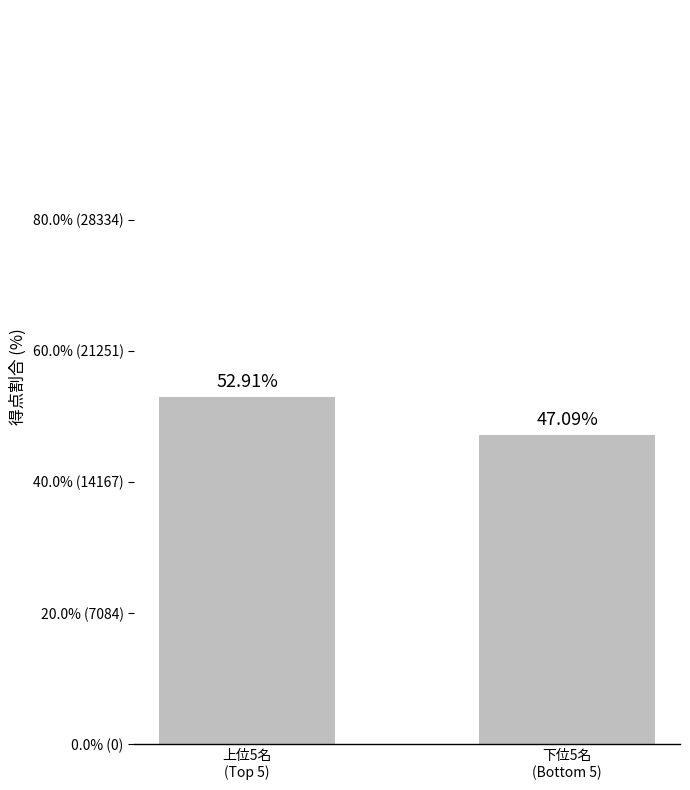

Are the bars horizontal?

No